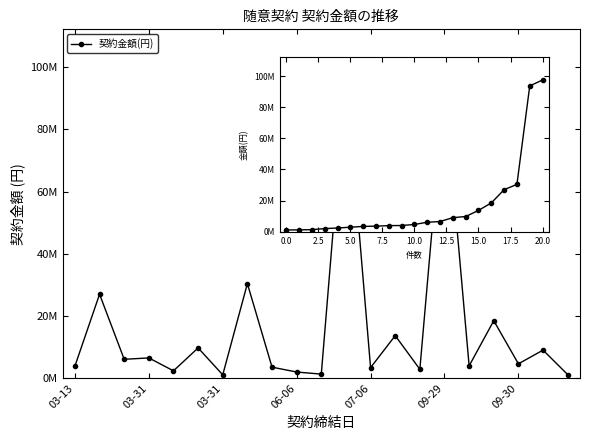

Reading left to right, extract all data points from this chart.

3893200	26994000	6069888	6514200	2362800	9733020	1074700	30409293	3543359	1980000	1308000	97531500	3392400	13678500	2863531	93720000	3960000	18480000	4620000	9020000	1160940